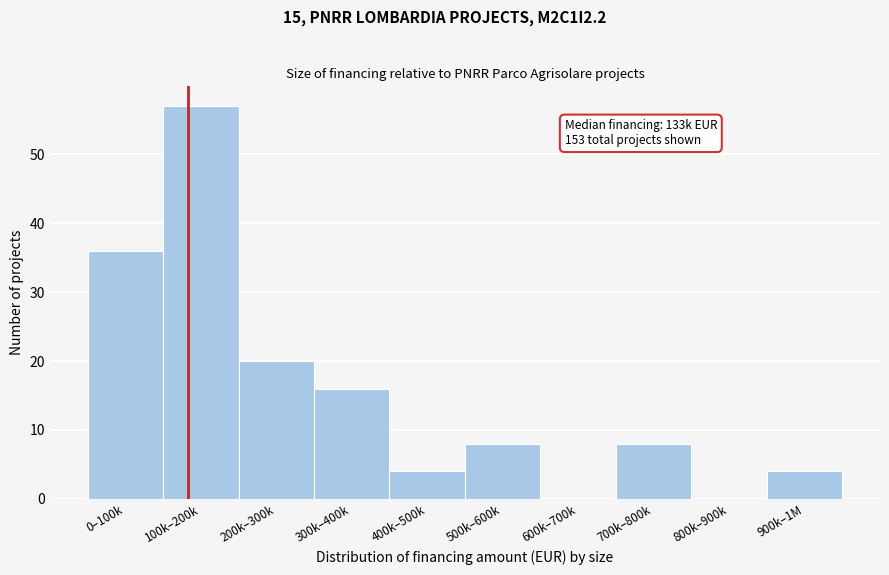

Reading left to right, transcribe all the data shown in this chart.

0–100k=36	100k–200k=57	200k–300k=20	300k–400k=16	400k–500k=4	500k–600k=8	600k–700k=0	700k–800k=8	800k–900k=0	900k–1M=4